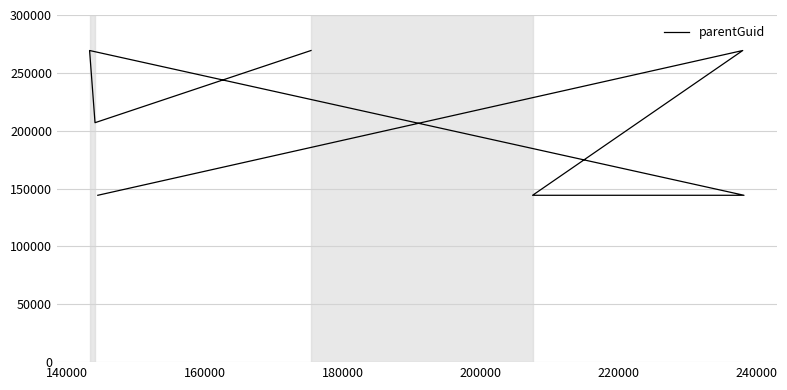

True or false: the data shows 90928 at 220000.

False